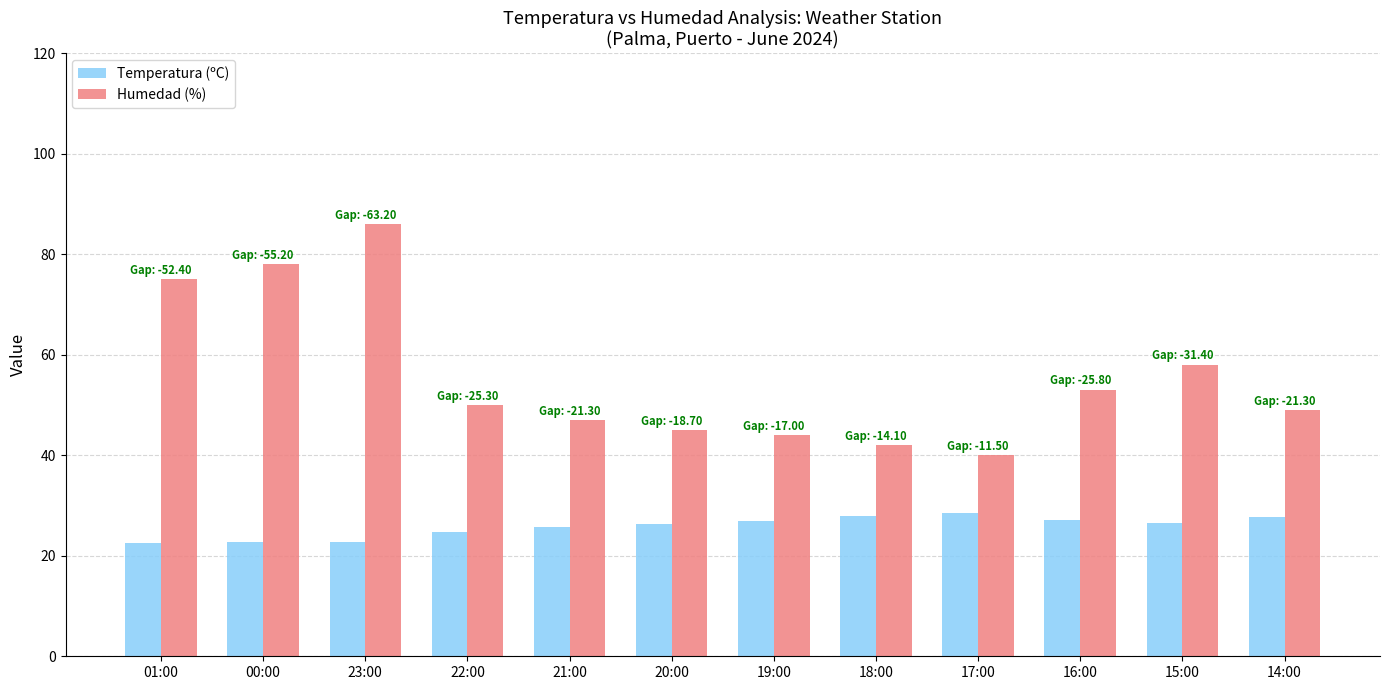

True or false: Temperatura (ºC) has a value of 22.8 at 00:00.

True